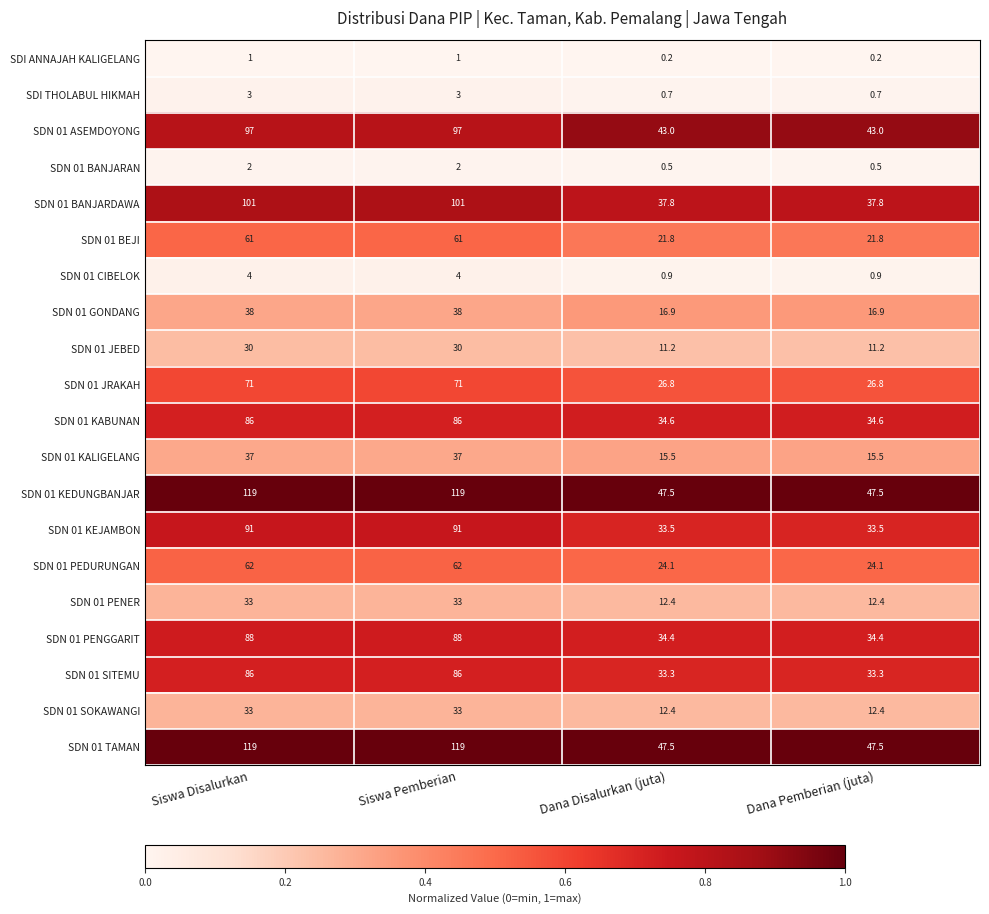

Is the value of SDN 01 BANJARDAWA at Siswa Pemberian greater than the value of SDI THOLABUL HIKMAH at Dana Pemberian (juta)?

Yes